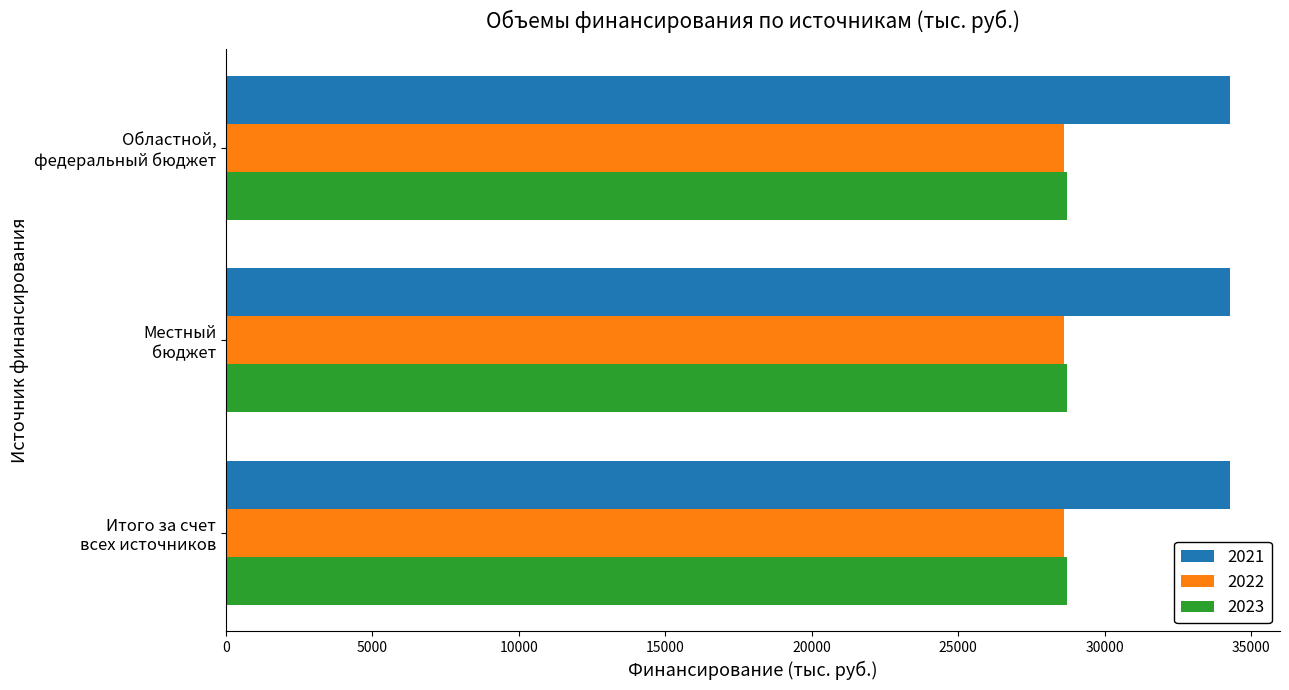

At how many categories does at least one series exceed 30324?

3